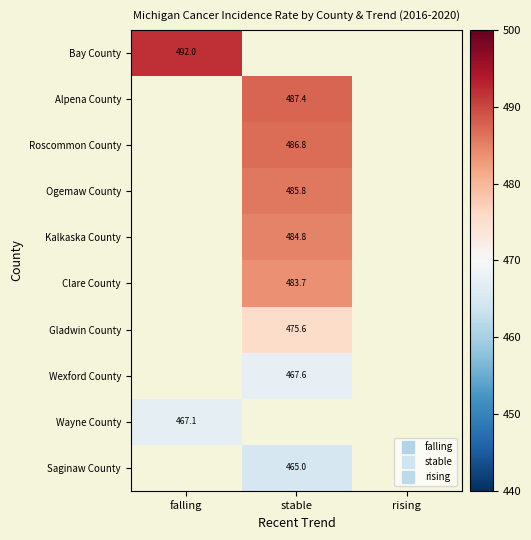

How many distinct data groups are displayed?

10